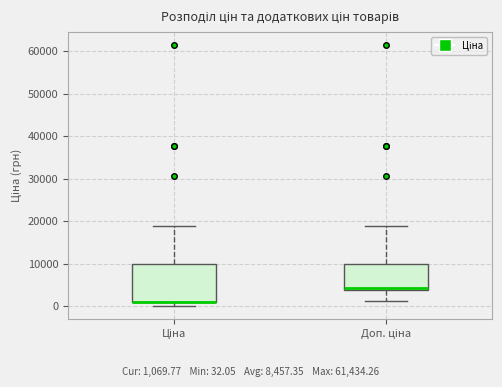

Reading left to right, transcribe this box plot: for each box, give where its median line is, the range the box spans, and where its two whiskers end, as read against the y-axis. The values are not printed on the chart, so give them approximately, as read against the axis.

Ціна: median 1000 (drawn on the box's lower edge), box 1000 to 10000, whiskers 0 to 19000
Доп. ціна: median 4000 (just above the box's lower edge), box 4000 to 10000, whiskers 1000 to 19000